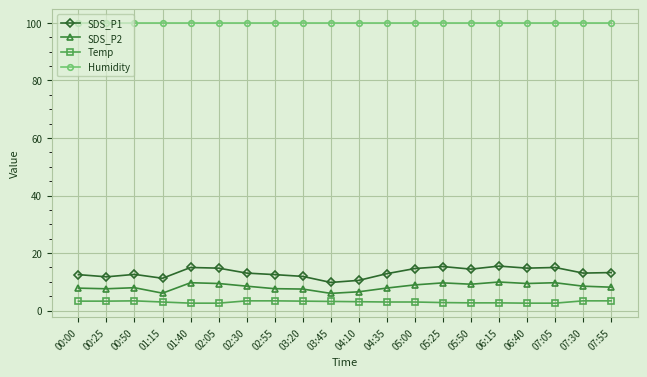

How many Temp values are between 2 and 3?

10